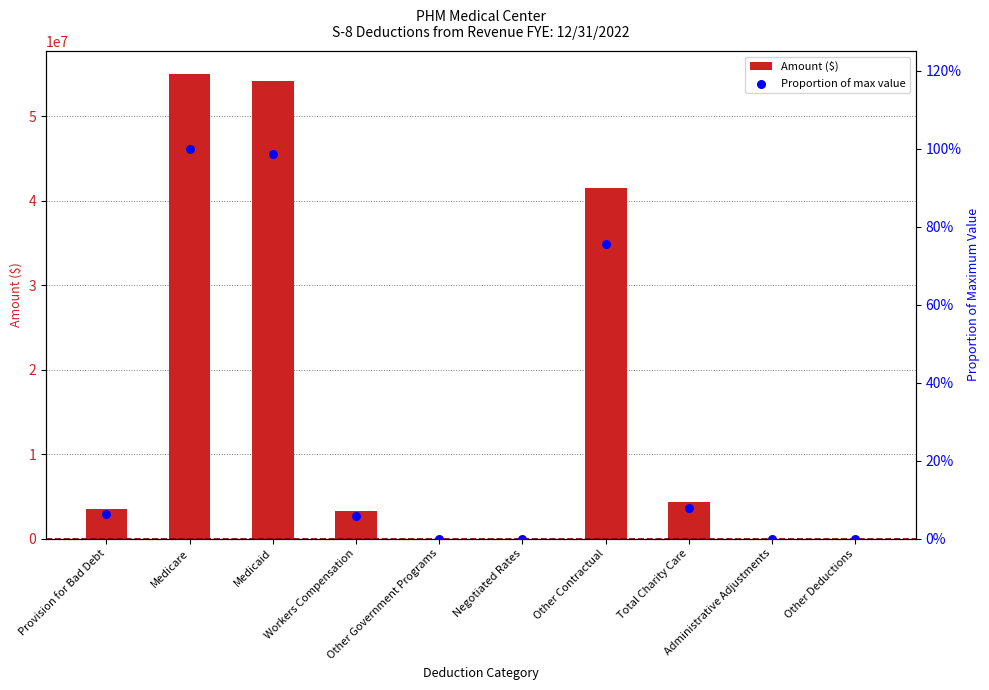

Which series reaches the minimum Y coordinate?

Amount ($)